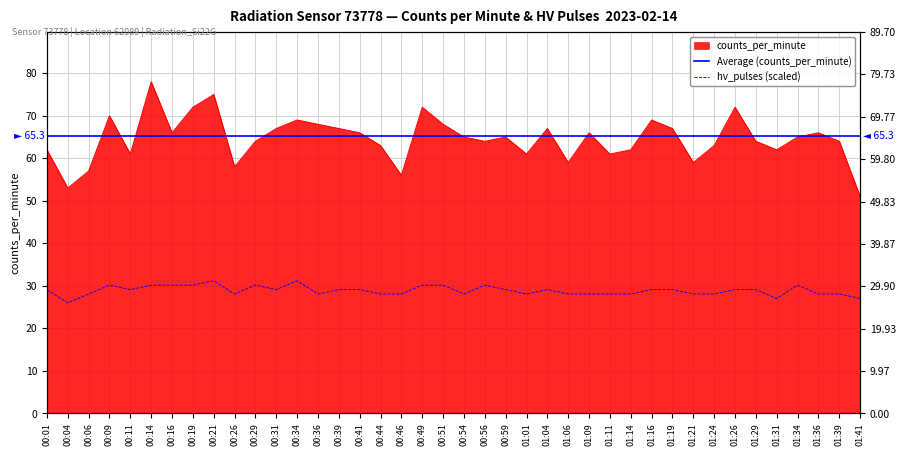

What is the spread (max minus min) of values at 00:41?

36.9